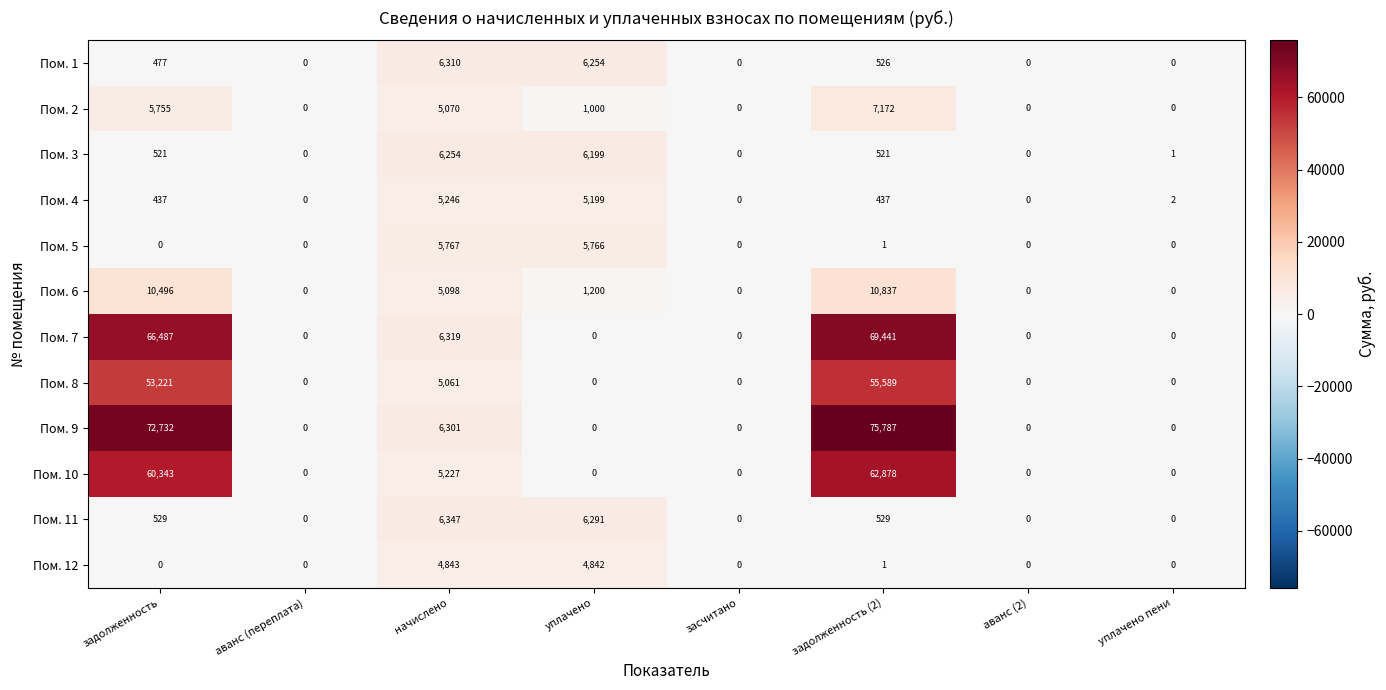

At which category is the sum across all series the highest?

задолженность (2)